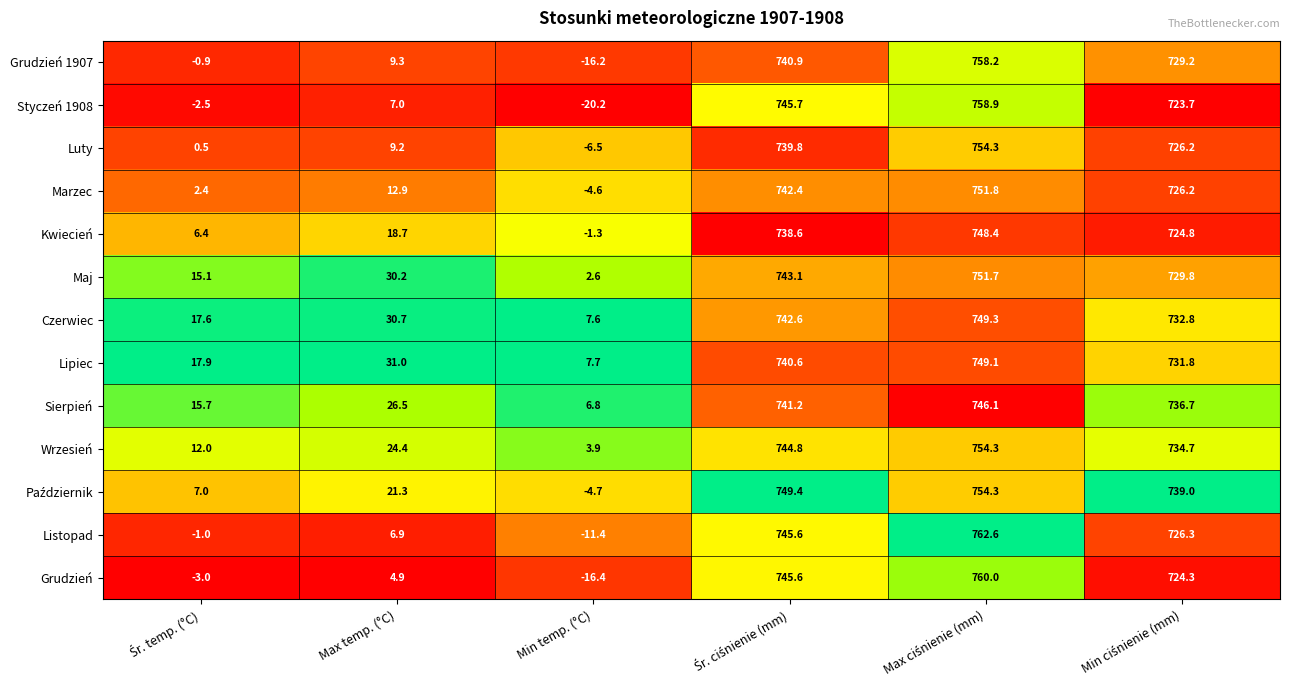

Is it true that Grudzień 1907 equals -16.2 at Min temp. (°C)?

True